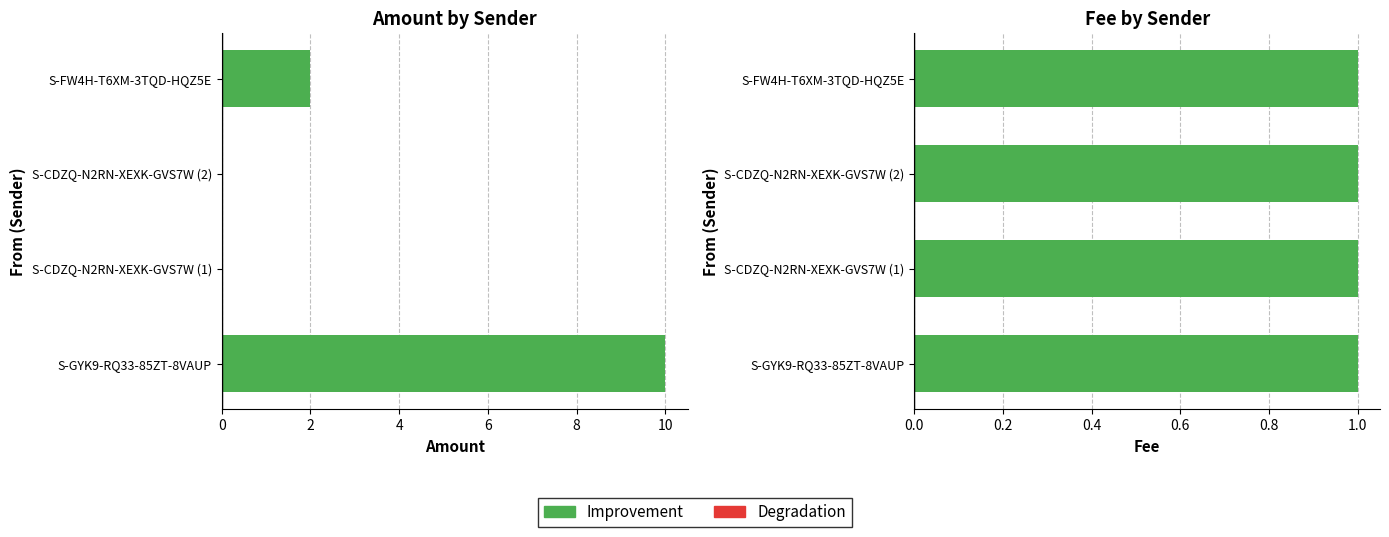

Rank the categories by value from highest to lowest.

S-GYK9-RQ33-85ZT-8VAUP, S-FW4H-T6XM-3TQD-HQZ5E, S-CDZQ-N2RN-XEXK-GVS7W (1), S-CDZQ-N2RN-XEXK-GVS7W (2)